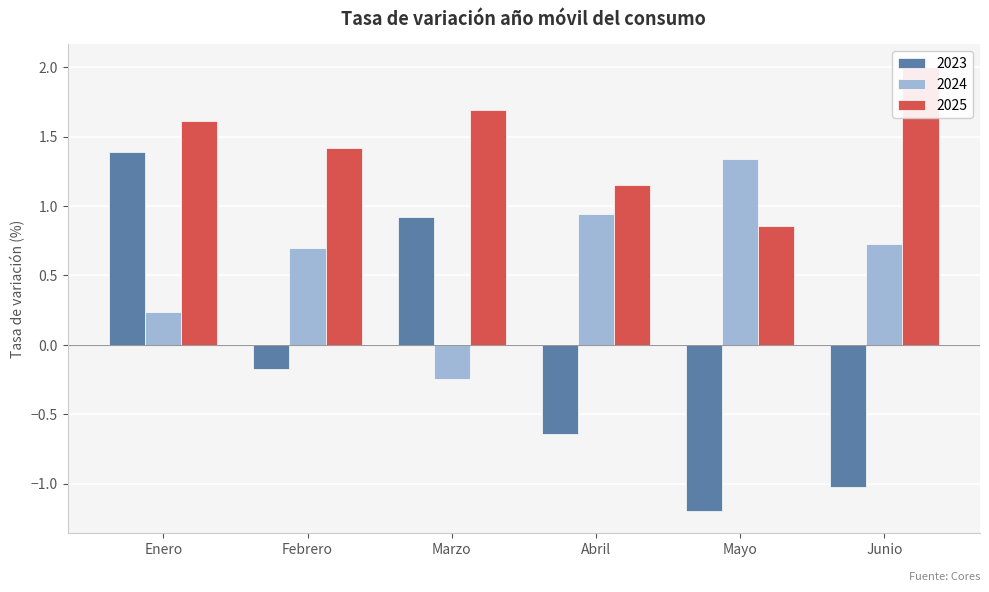

What is the label of the 3rd bar from the left?

Marzo